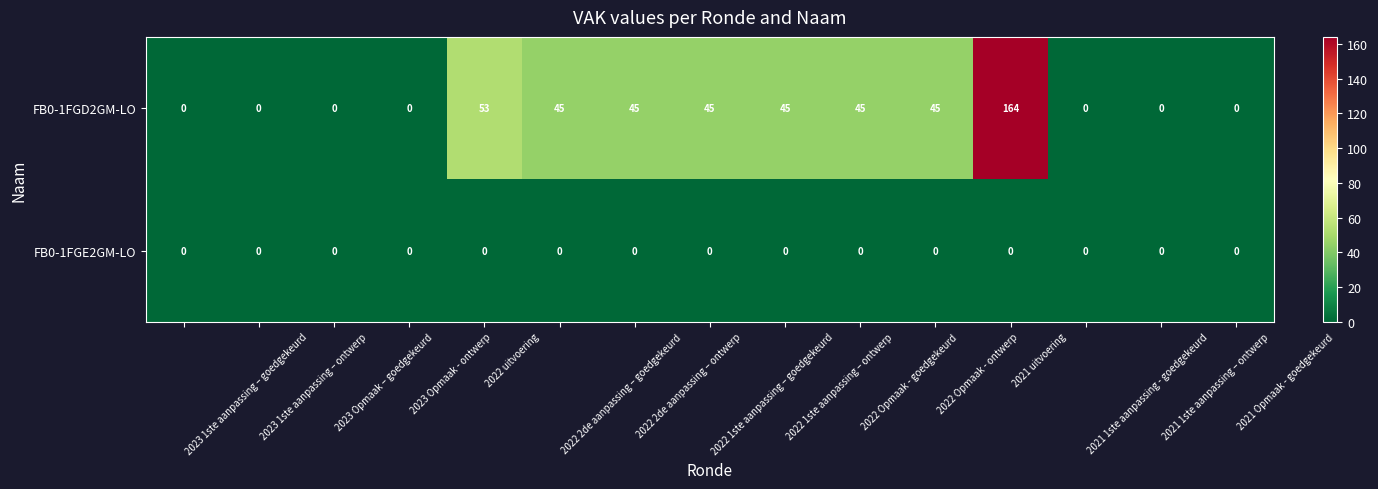

Which series has the largest range (max minus min)?

FB0-1FGD2GM-LO